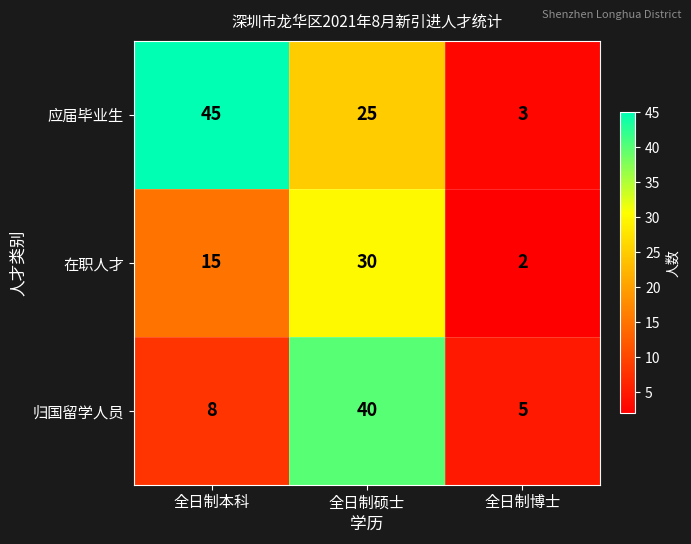

Which series has the largest range (max minus min)?

应届毕业生